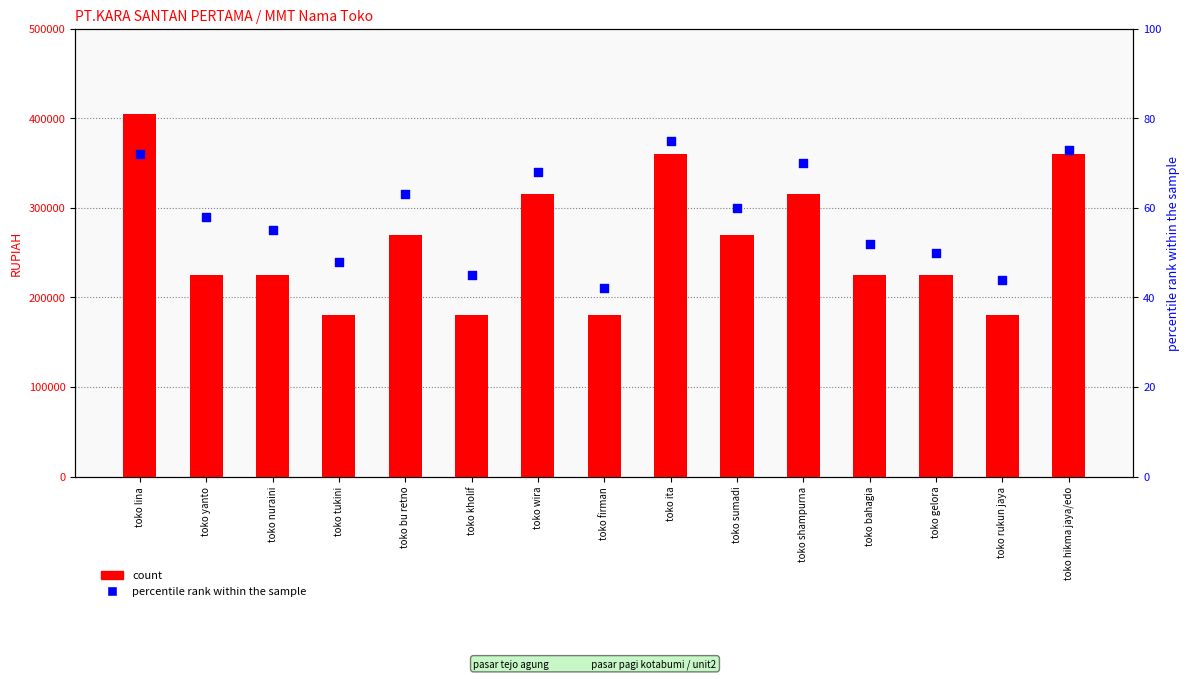

Is the value of percentile rank within the sample at toko bahagia greater than the value of count at toko gelora?

No